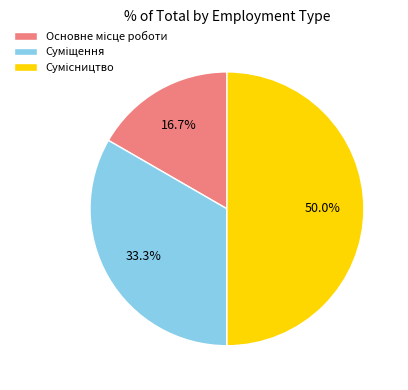

Do Сумісництво and Суміщення together represent more than half of the pie?

Yes